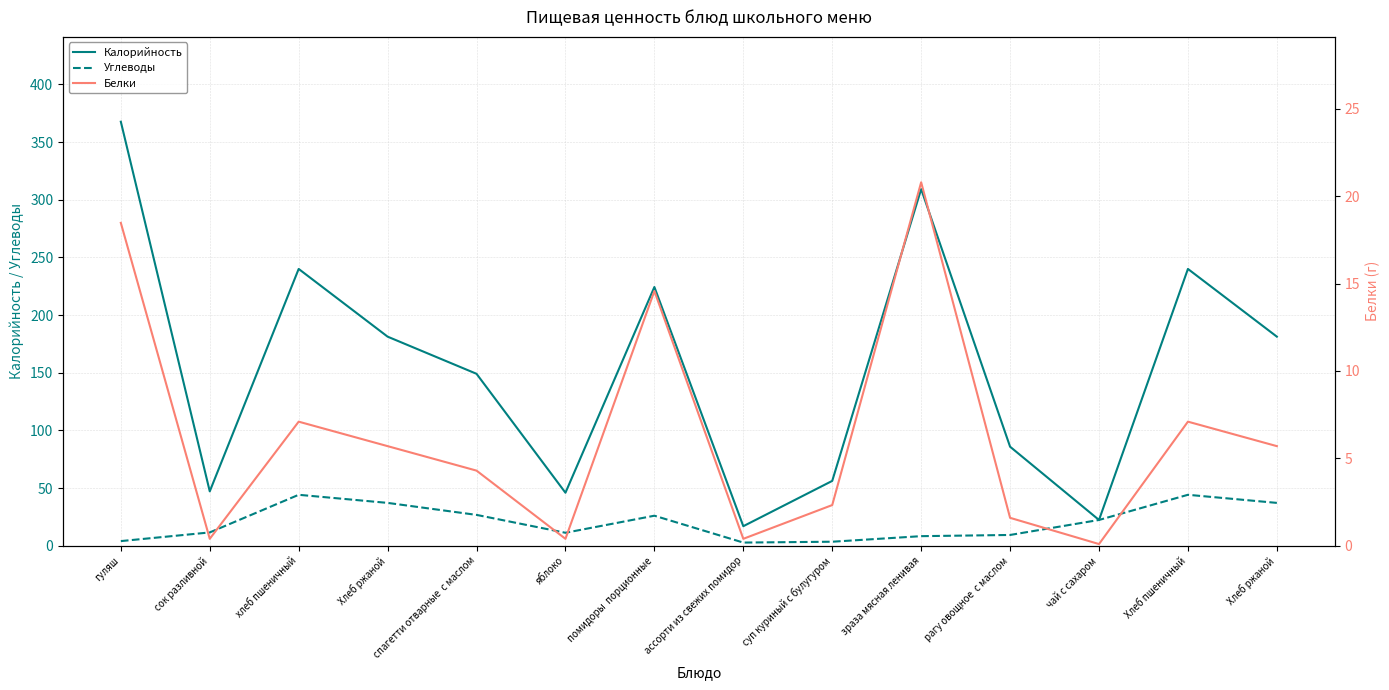

True or false: Калорийность and Углеводы cross at least once.

False